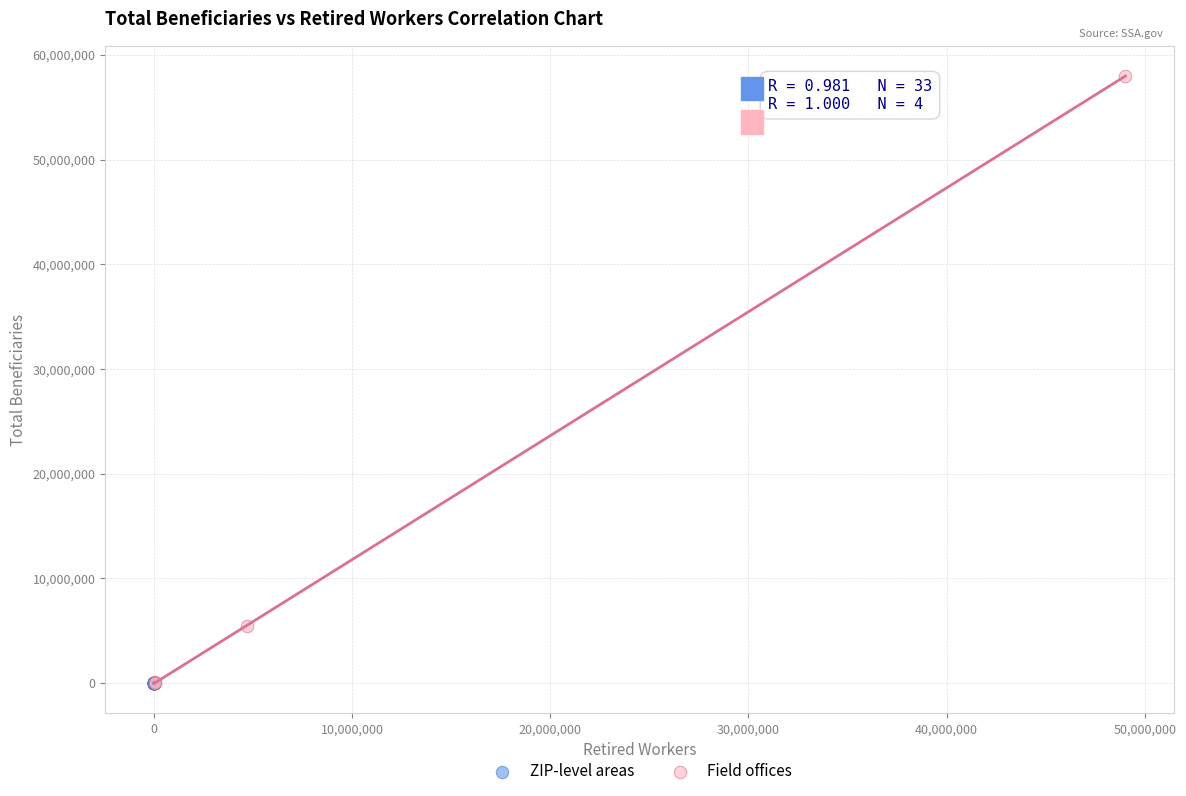

What are all the series names shown in the legend?

ZIP-level areas, Field offices